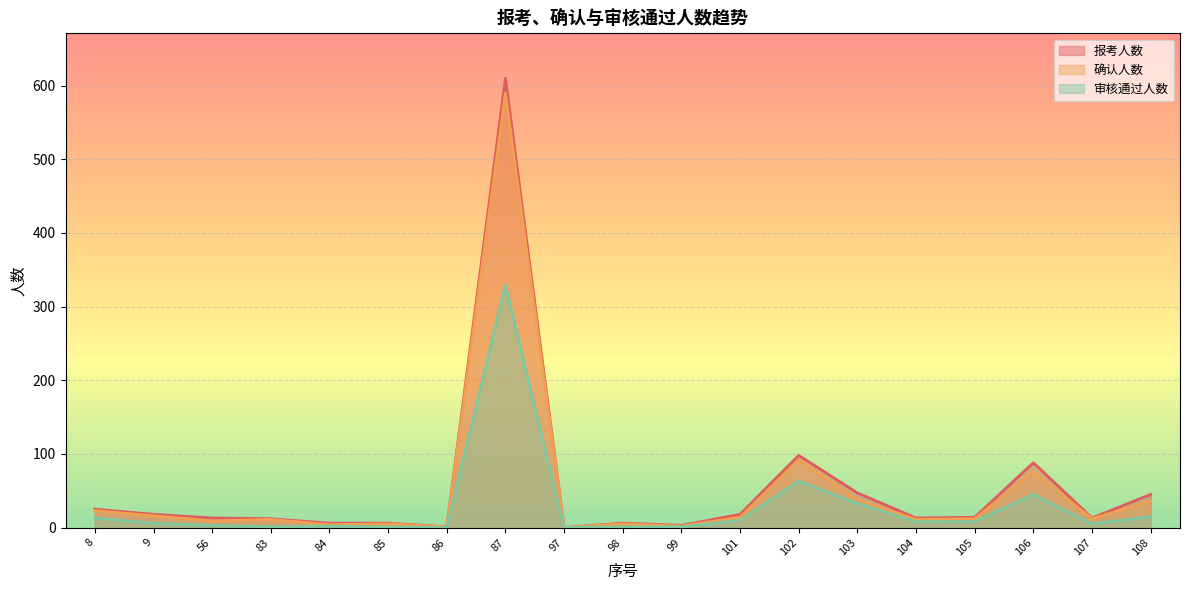

Where is the first local maximum for 审核通过人数?

84